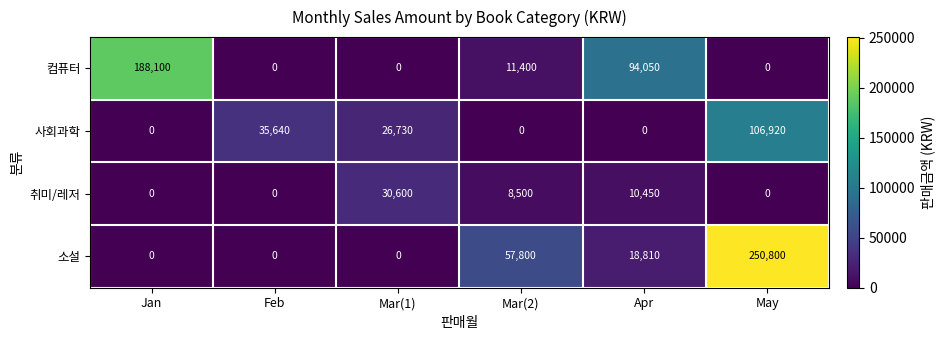

Read the 컴퓨터 value at Apr.

94050